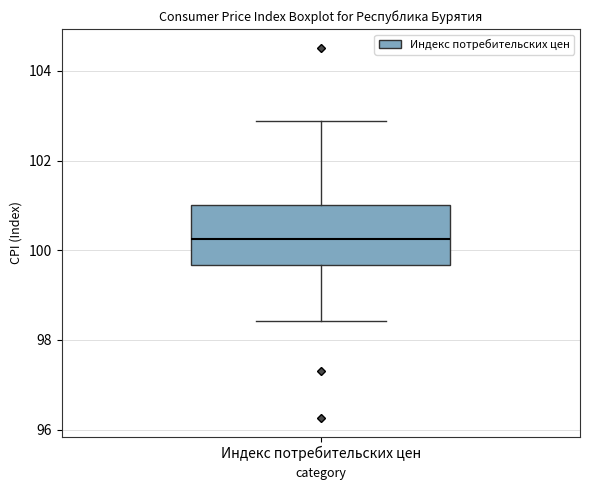

Where does the median line of the box for Индекс потребительских цен sit on the y-axis? The values are not printed on the chart, so give them approximately, as read against the axis.

100.2